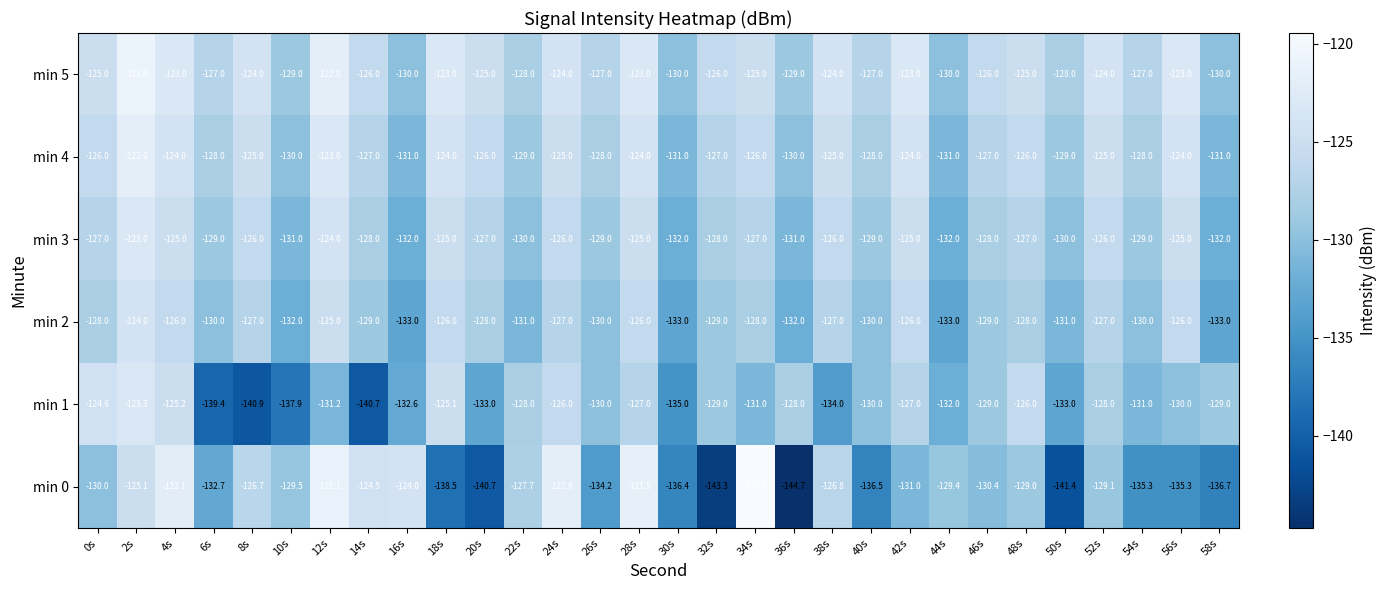

Count the min 2 values in the range -131 to -127.

17